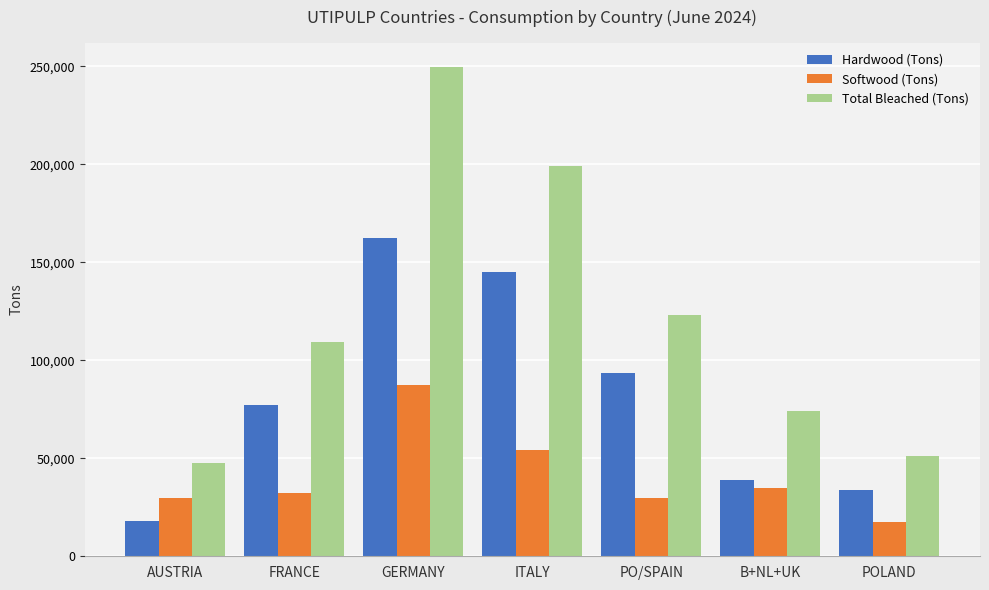

What are all the series names shown in the legend?

Hardwood (Tons), Softwood (Tons), Total Bleached (Tons)